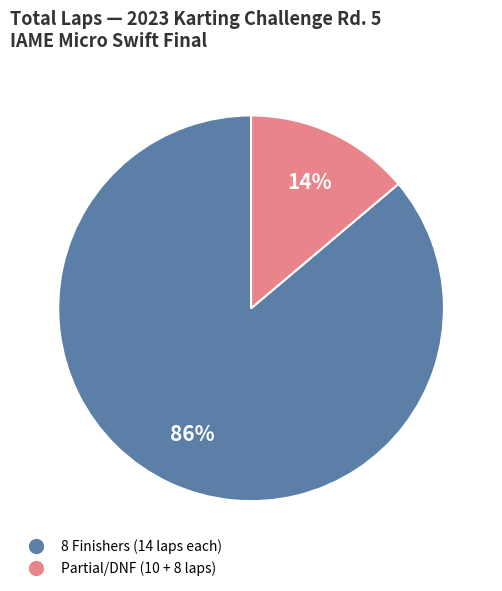

Does any single category account for the majority?

Yes